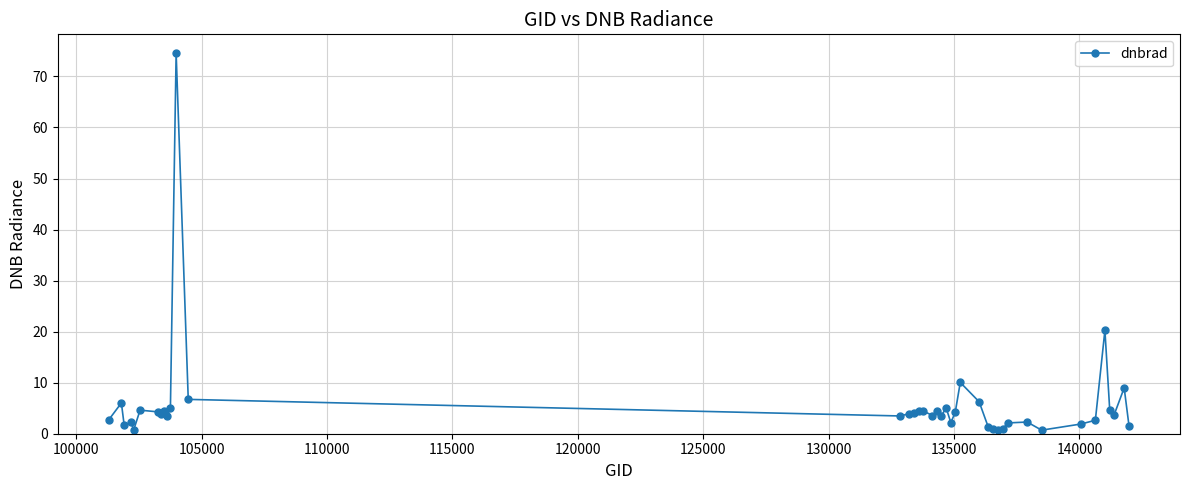

What is the greatest value displayed?

74.6